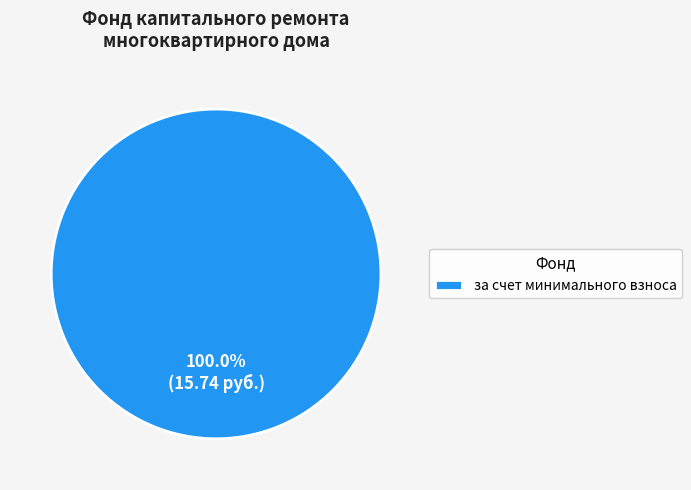

Does за счет минимального взноса account for over 50% of the chart?

Yes